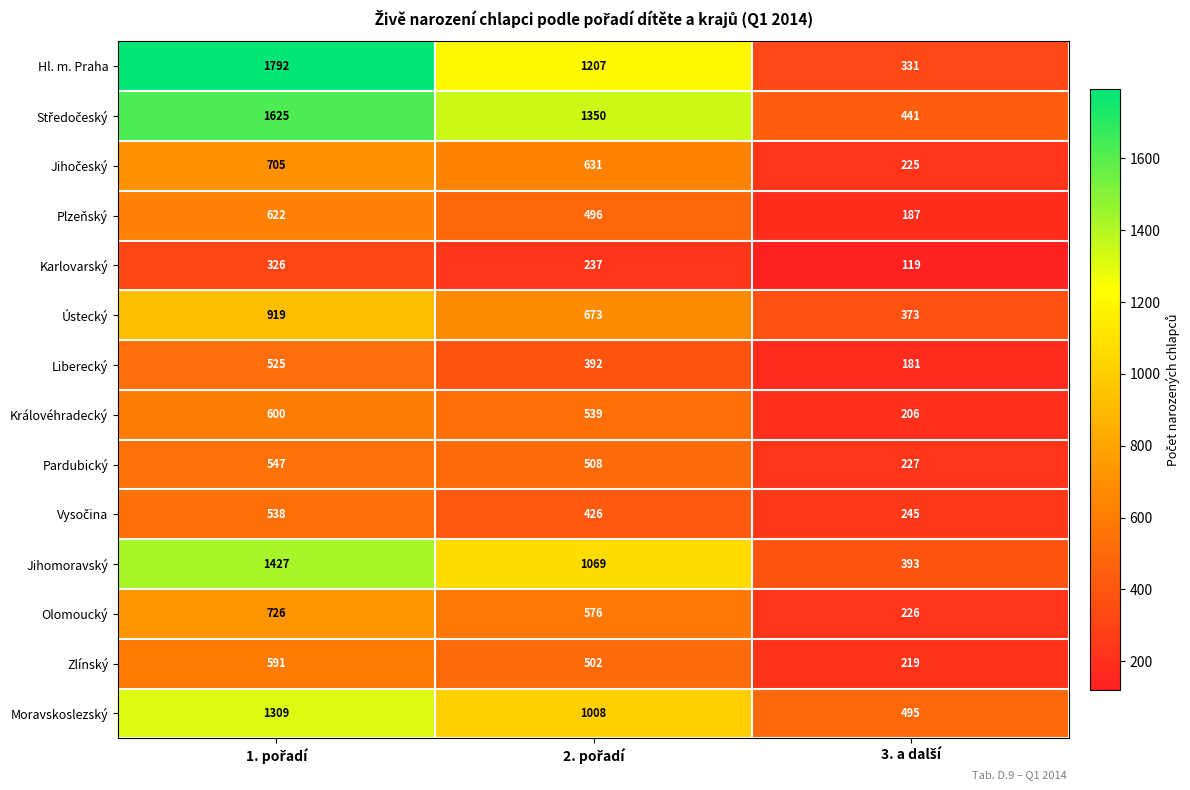

What is the minimum value shown in the chart?

119